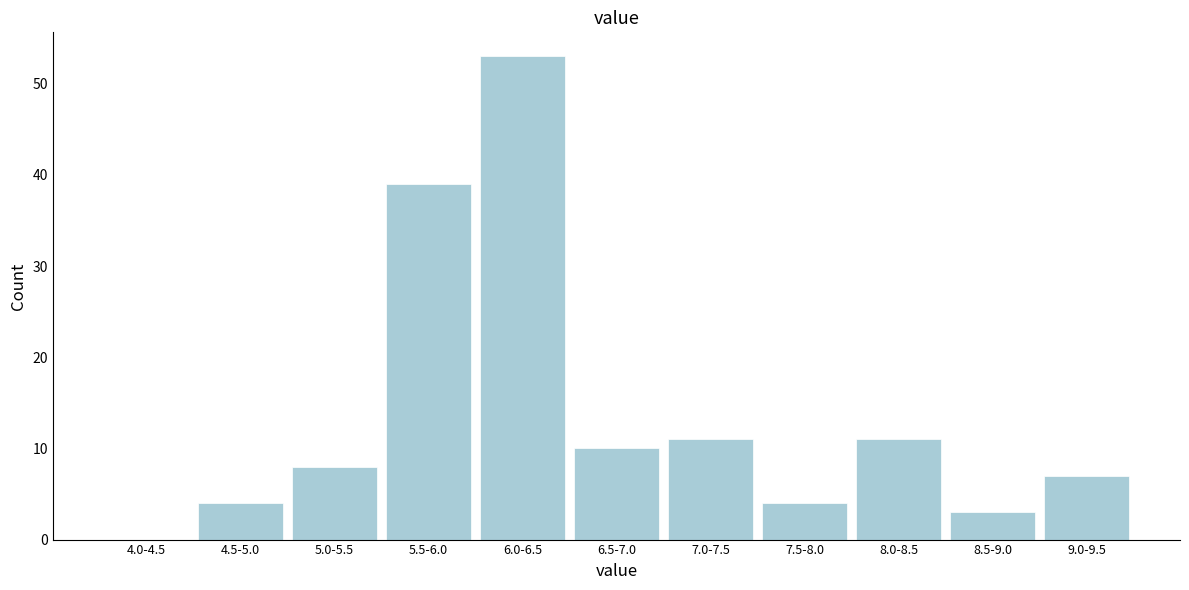

Reading right to left, transcribe all the data shown in this chart.

9.0-9.5=7	8.5-9.0=3	8.0-8.5=11	7.5-8.0=4	7.0-7.5=11	6.5-7.0=10	6.0-6.5=53	5.5-6.0=39	5.0-5.5=8	4.5-5.0=4	4.0-4.5=0